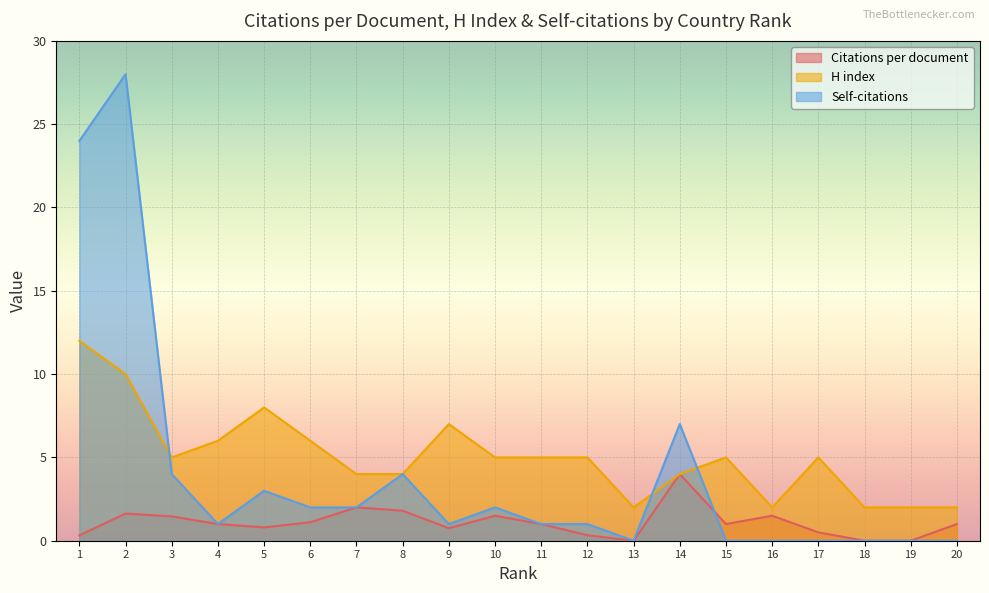

What is the value of the Self-citations point at the 2nd from the left?

28.0